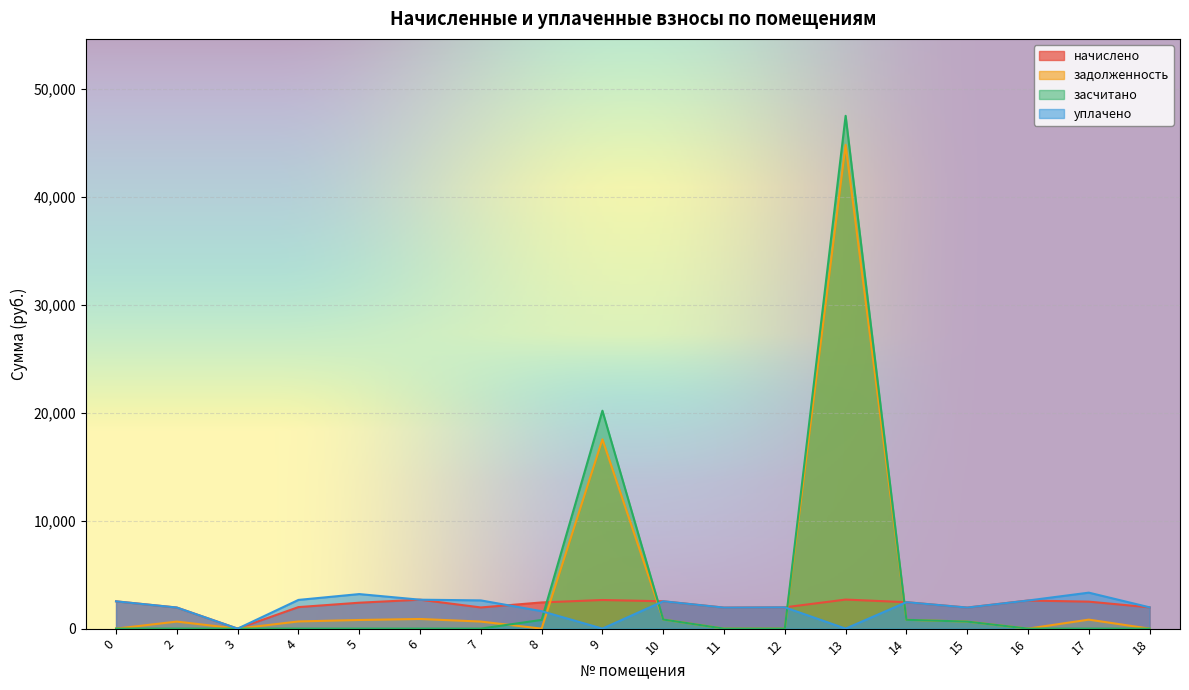

At which category is the sum across all series the highest?

13